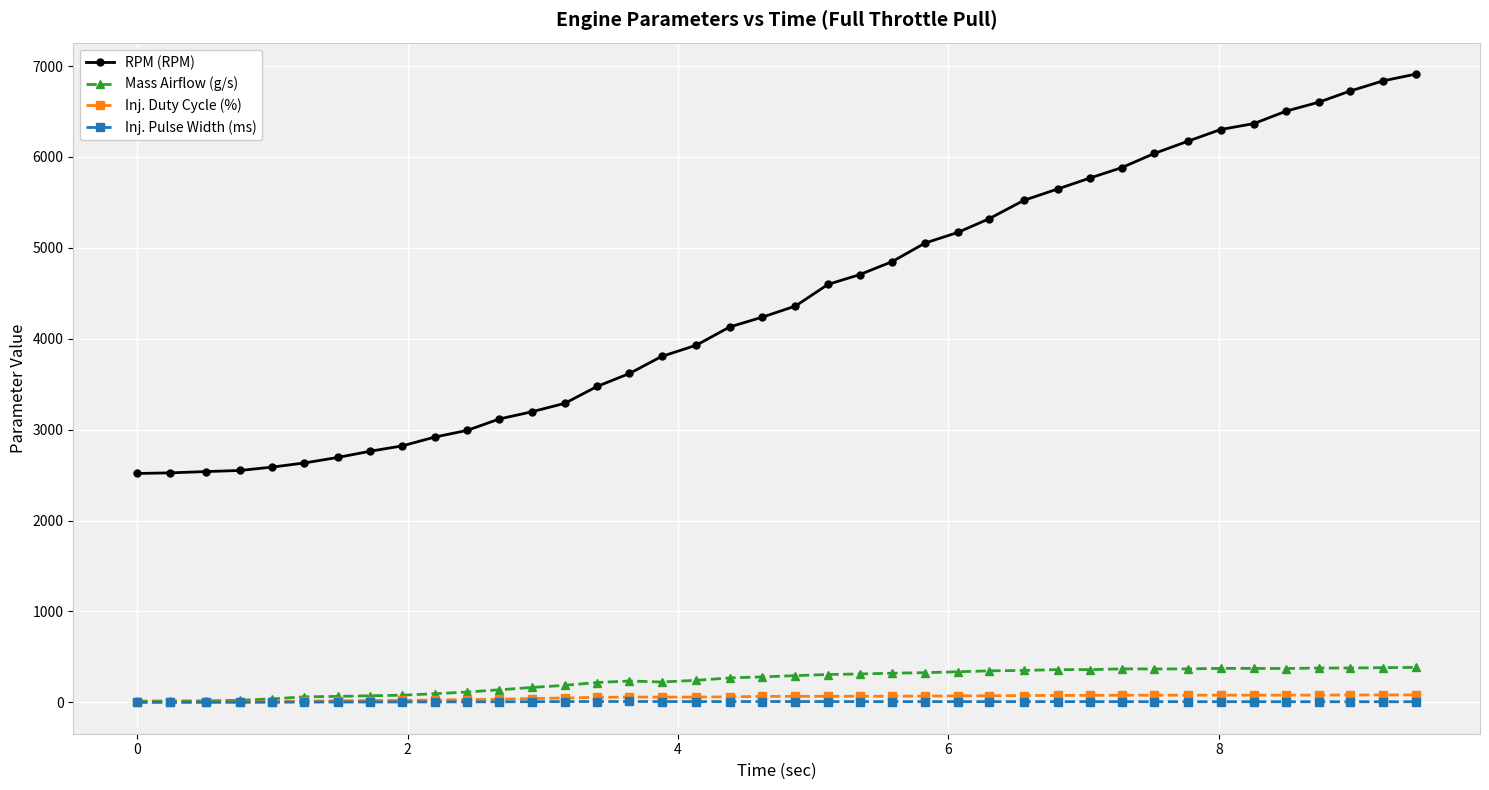

What is the maximum value for RPM (RPM)?

6912.0